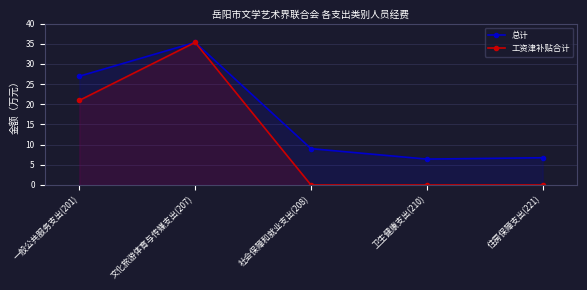

What is the difference between the second highest and minimum values in the 工资津补贴合计 series?

21.0